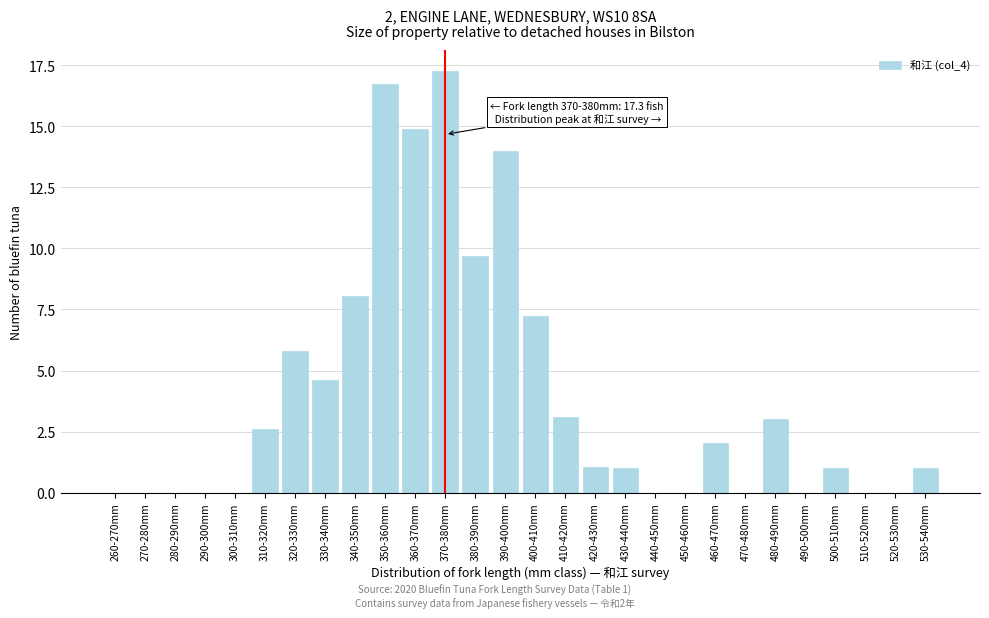

Reading left to right, what are all the values shown in this chart?

260-270mm=0.0	270-280mm=0.0	280-290mm=0.0	290-300mm=0.0	300-310mm=0.0	310-320mm=2.6	320-330mm=5.8	330-340mm=4.6	340-350mm=8.1	350-360mm=16.7	360-370mm=14.9	370-380mm=17.3	380-390mm=9.7	390-400mm=14.0	400-410mm=7.2	410-420mm=3.1	420-430mm=1.0	430-440mm=1.0	440-450mm=0.0	450-460mm=0.0	460-470mm=2.0	470-480mm=0.0	480-490mm=3.0	490-500mm=0.0	500-510mm=1.0	510-520mm=0.0	520-530mm=0.0	530-540mm=1.0